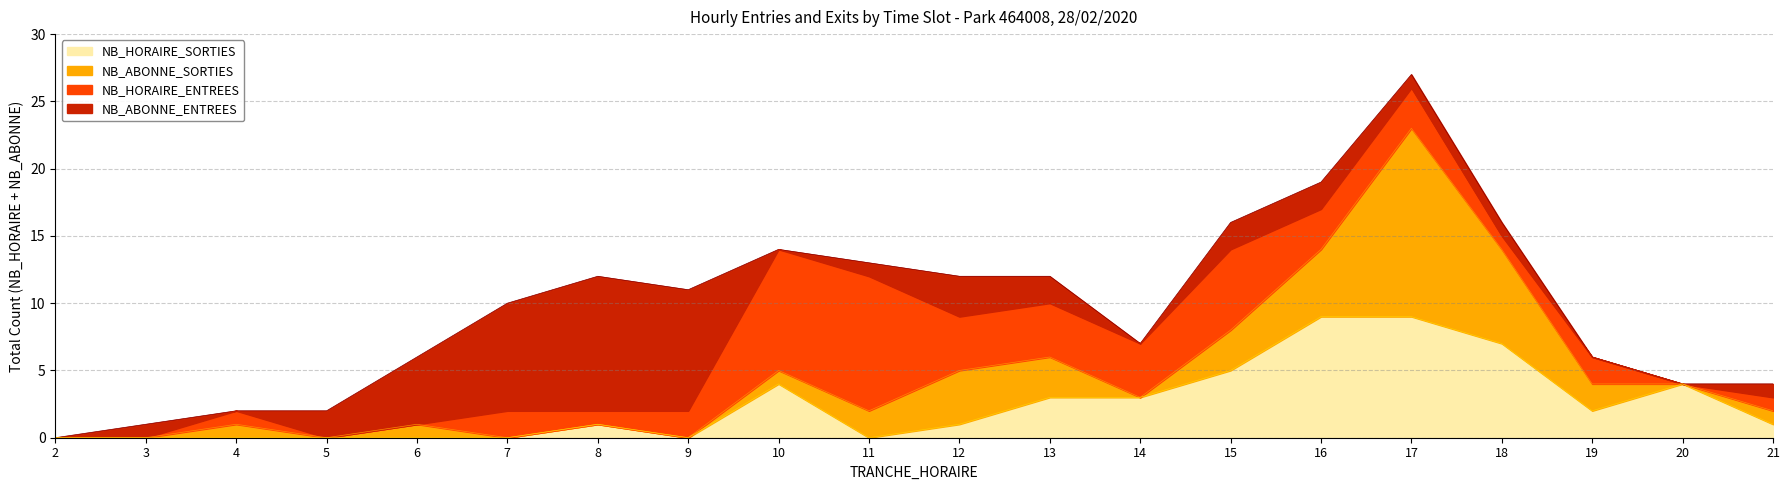

Read the NB_ABONNE_SORTIES value at 17, to the nearest 10.

10